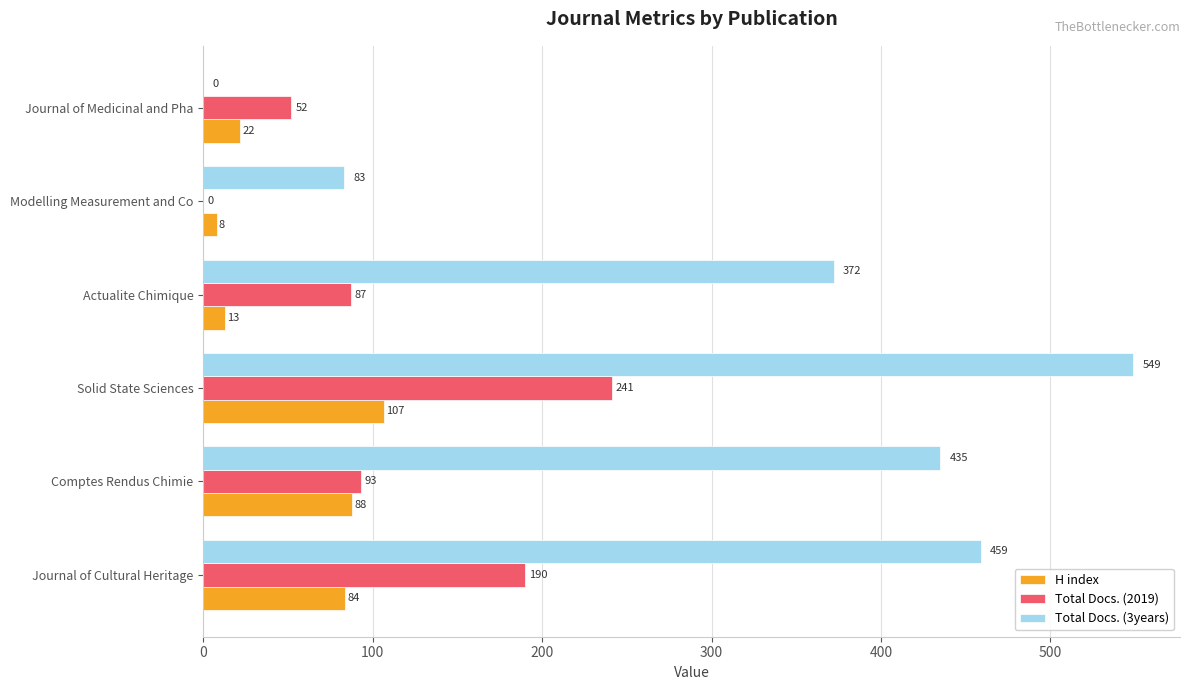

Is the value of Total Docs. (2019) at Solid State Sciences greater than the value of Total Docs. (3years) at Actualite Chimique?

No